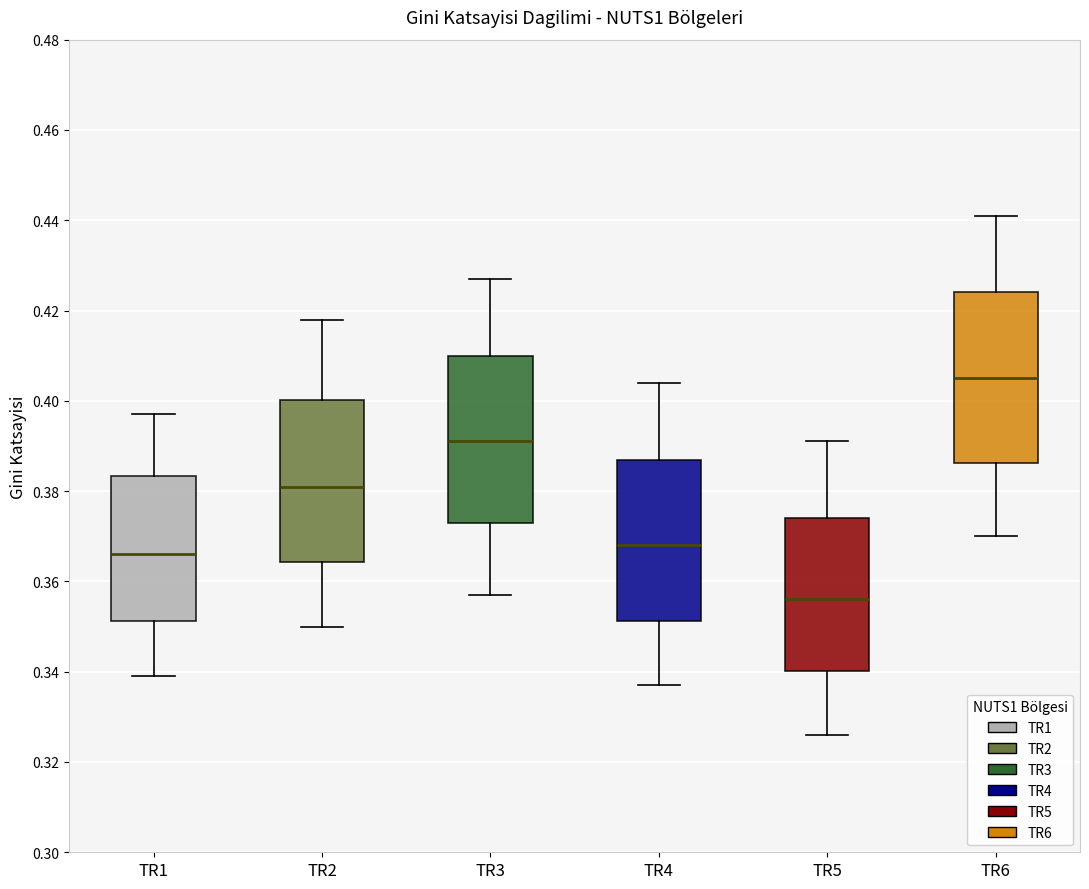

Where is the upper edge of the box for TR2 on the y-axis? The values are not printed on the chart, so give them approximately, as read against the axis.

0.400